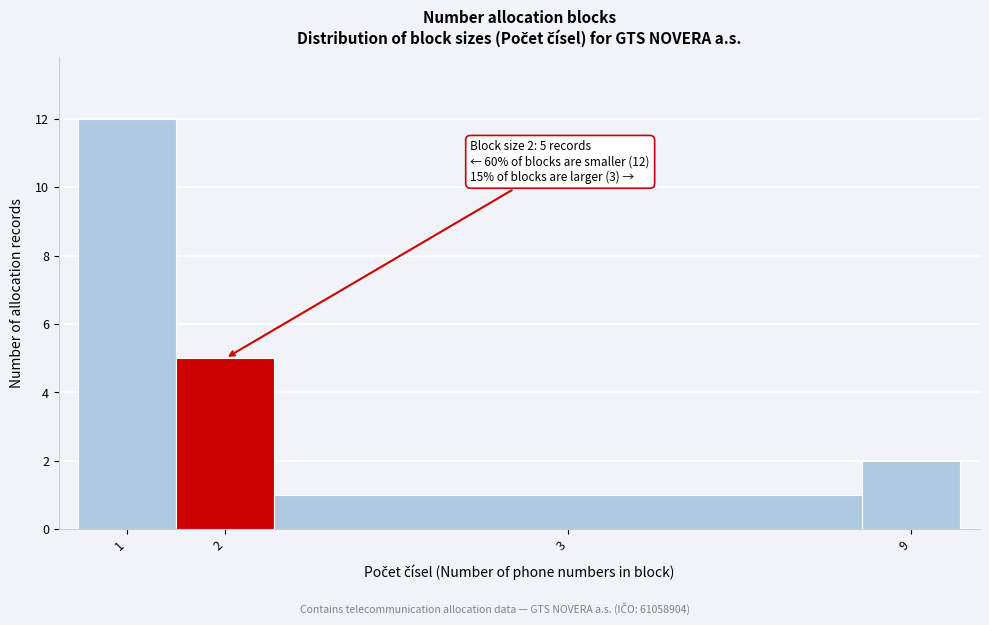

Reading left to right, what are all the values shown in this chart?

12	5	1	2